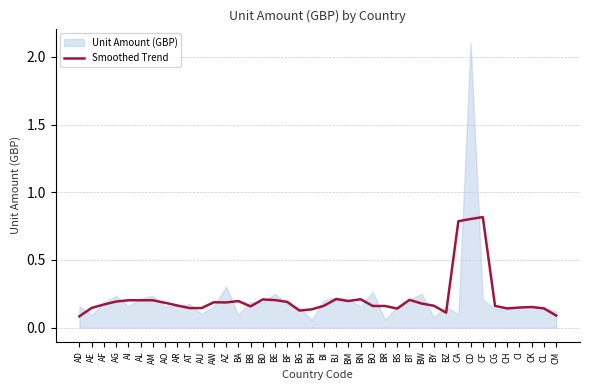

What position from the left is BN?

24